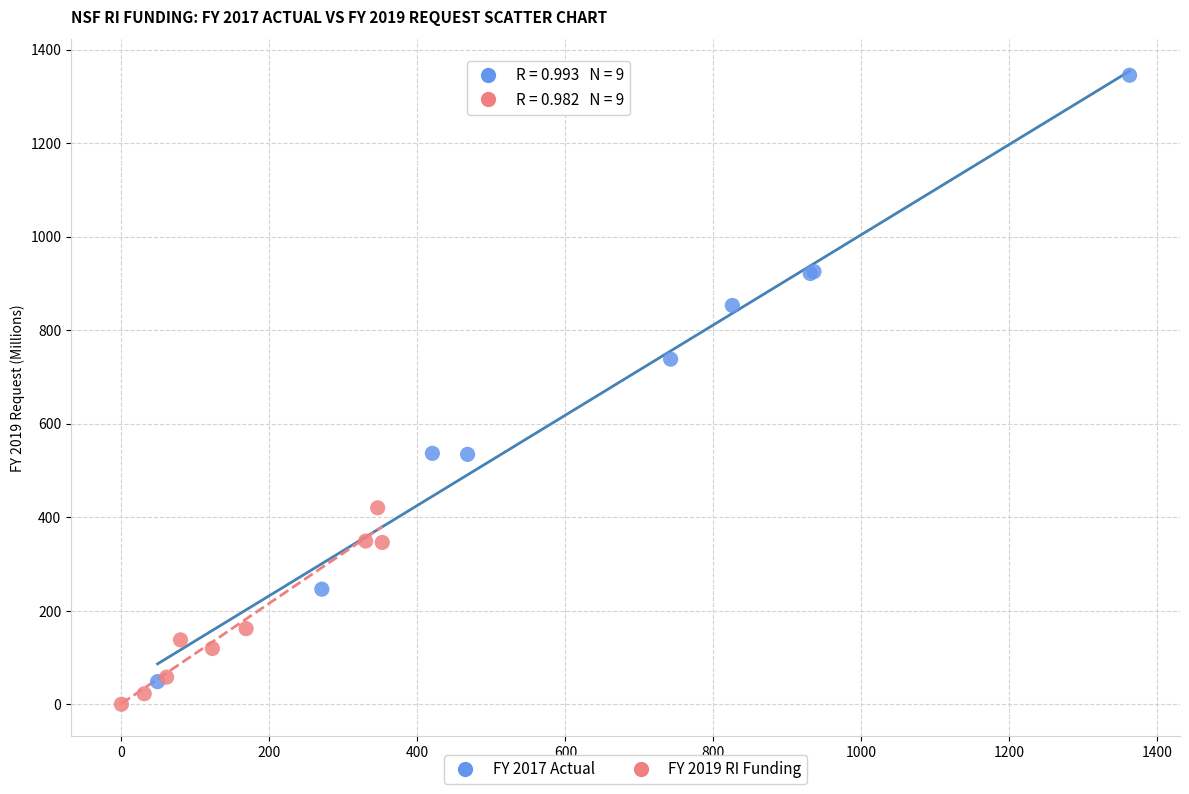

Which series has the largest Y range (max minus min)?

FY 2017 Actual